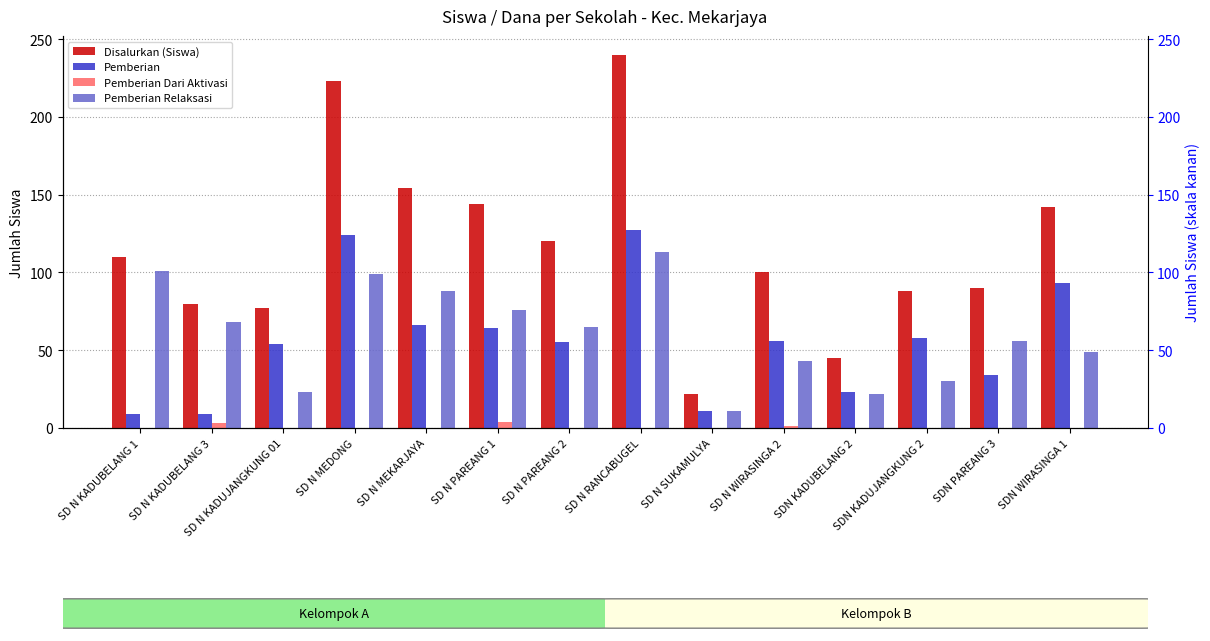

How many bars are there in each group?

4